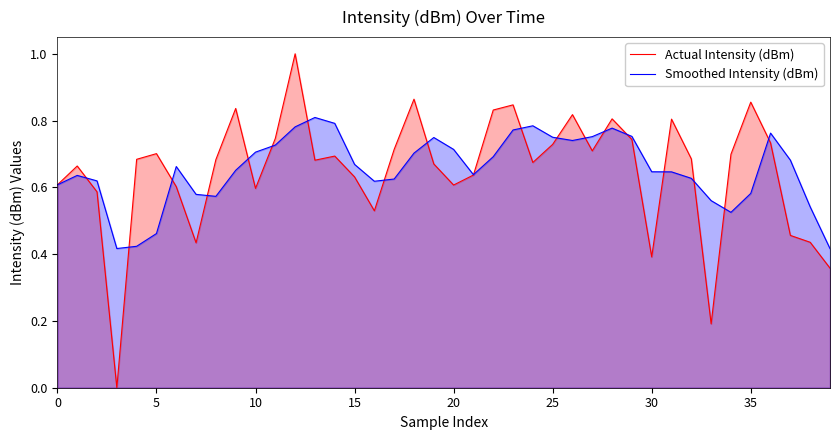

Which series has the largest range (max minus min)?

Actual Intensity (dBm)